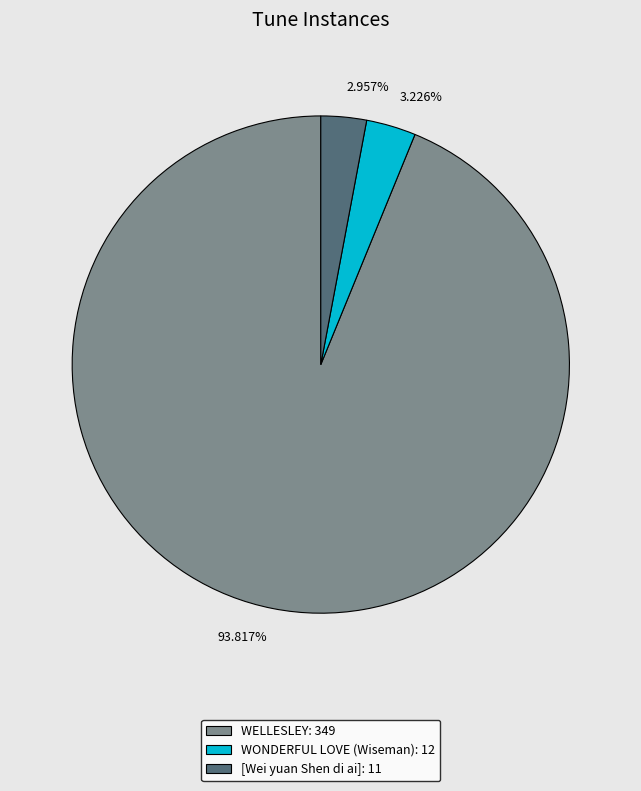

Approximately how many times larger is the value at [Wei yuan Shen di ai] compared to WONDERFUL LOVE (Wiseman)?

0.9